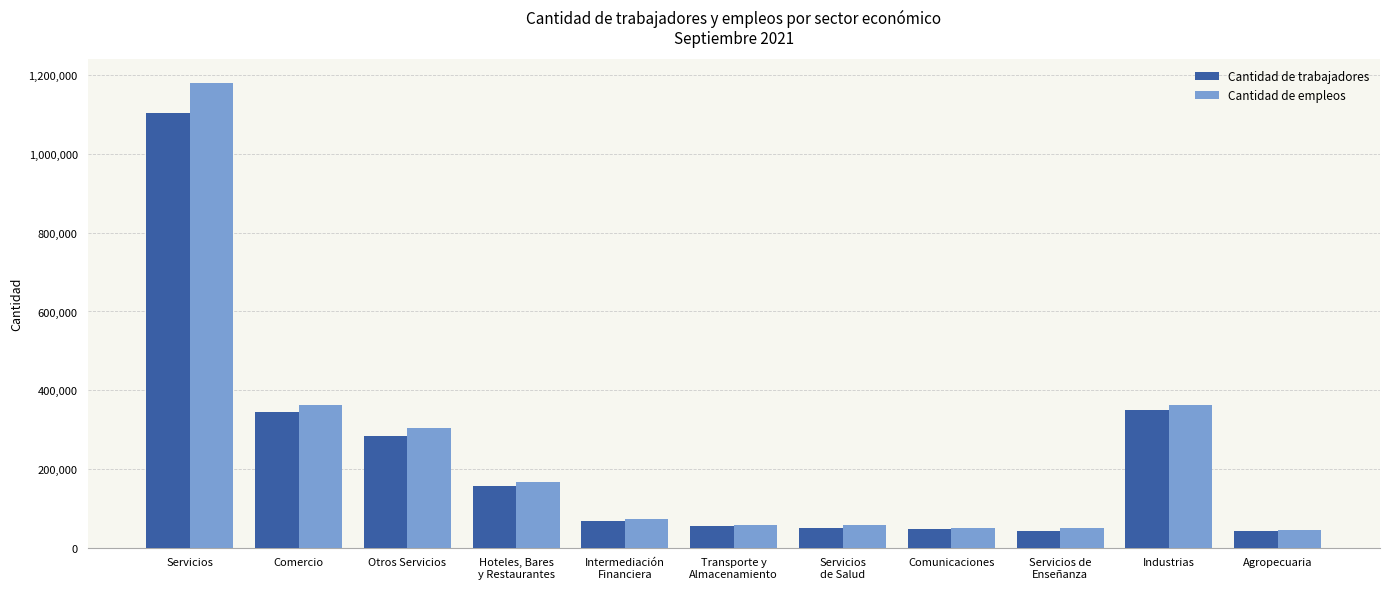

Which series has the largest range (max minus min)?

Cantidad de empleos